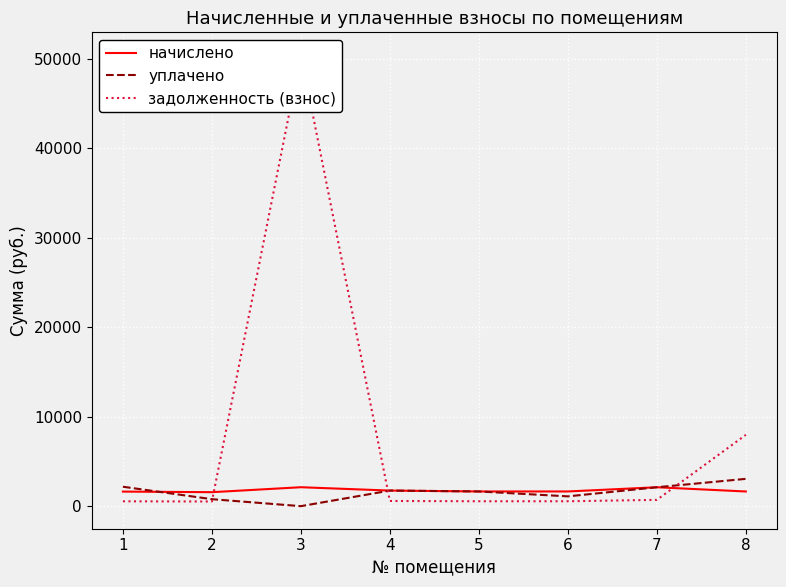

At which category does the chart reach its minimum across all series?

3